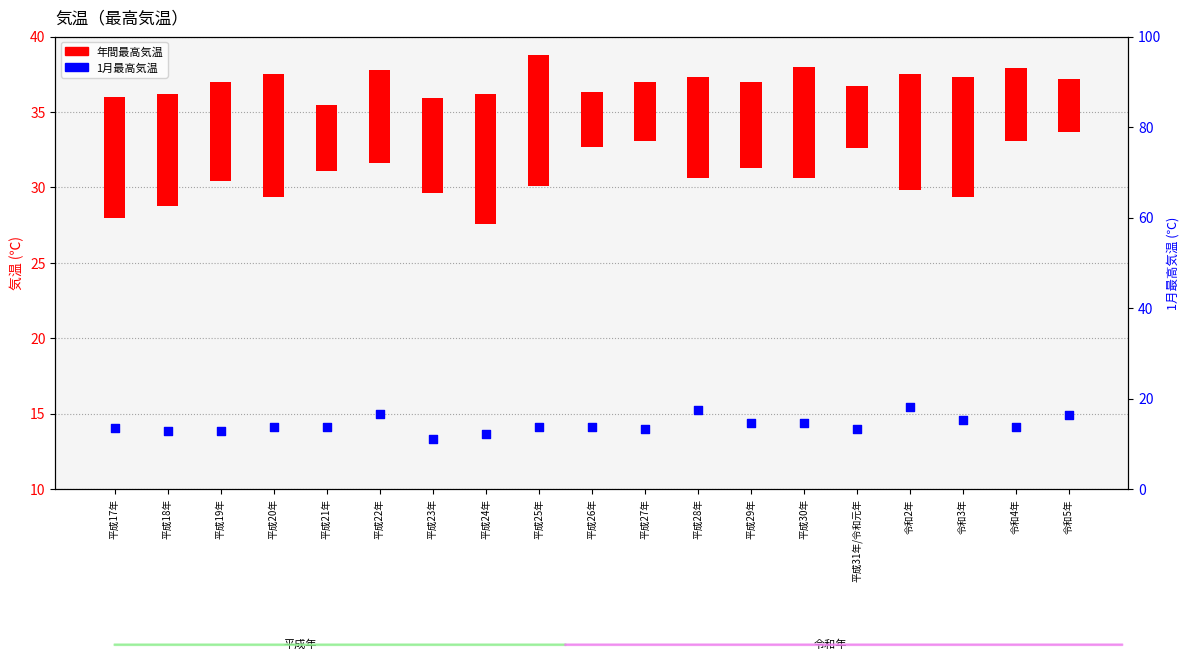

Between 平成28年 and 令和3年, which is larger?

平成28年